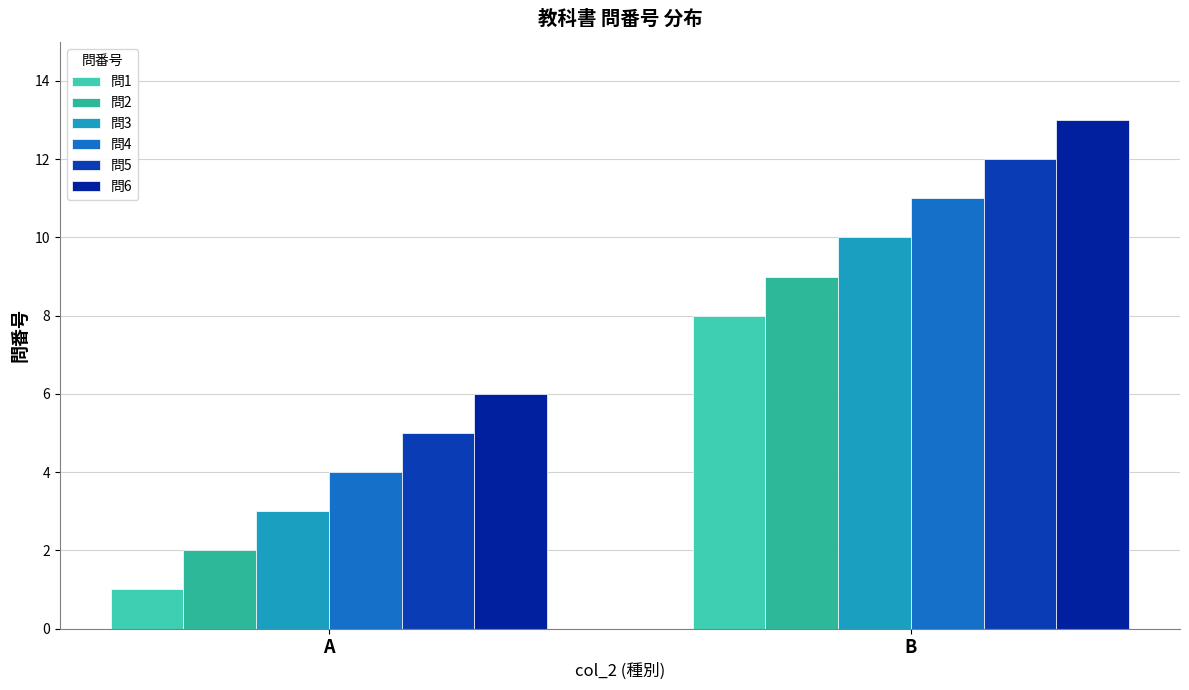

What is the total value across all series at B?

63